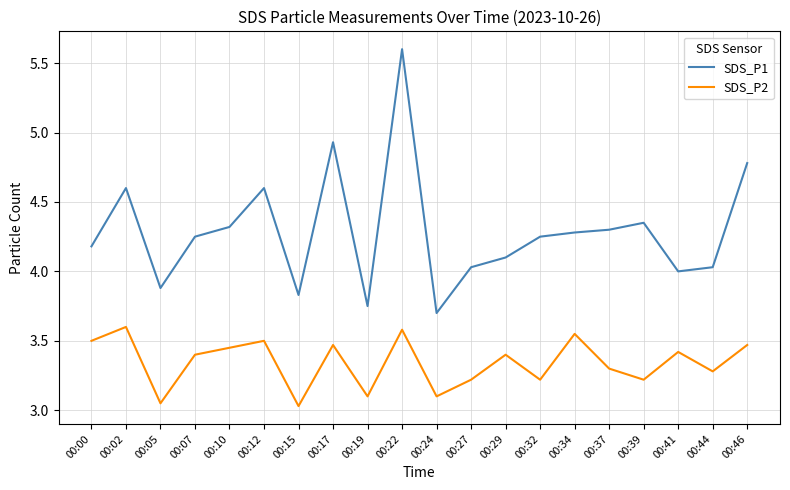

Rank the series by their average value, from lowest to highest.

SDS_P2, SDS_P1